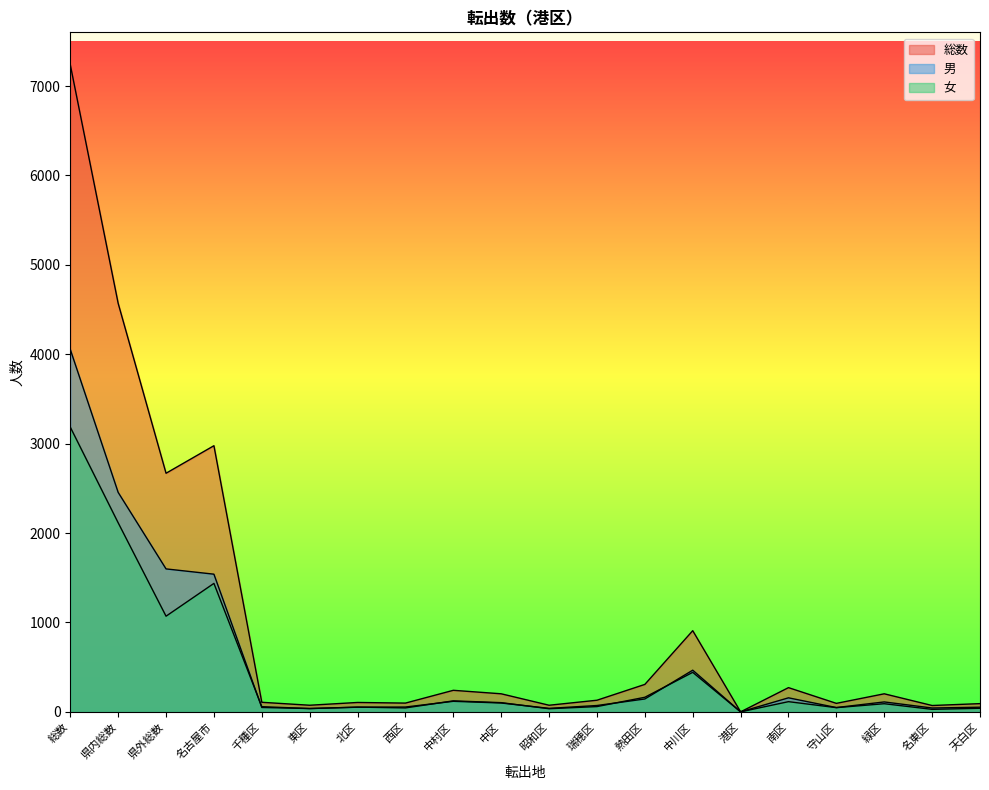

Where is the first local maximum for 女?

名古屋市